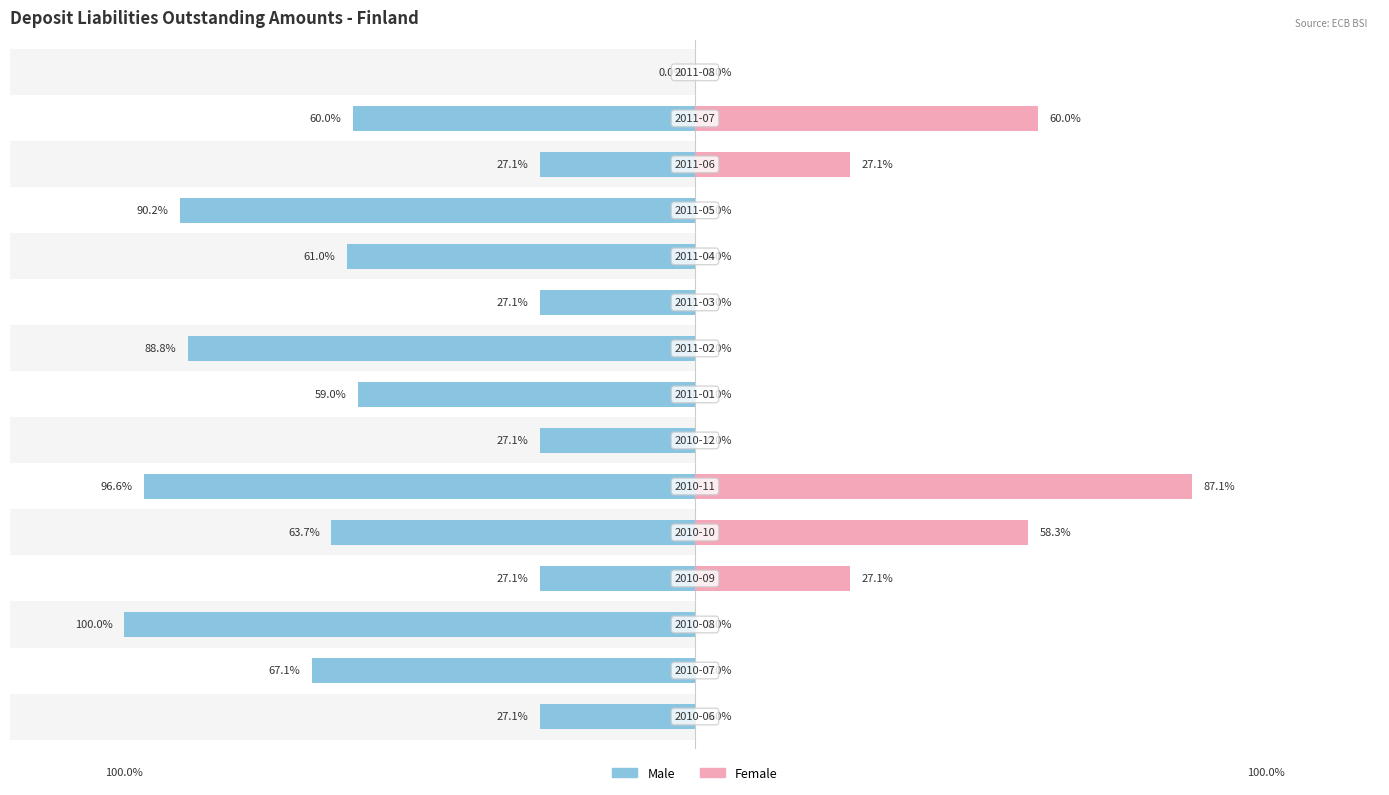

Are the bars grouped side by side (vs. stacked)?

Yes